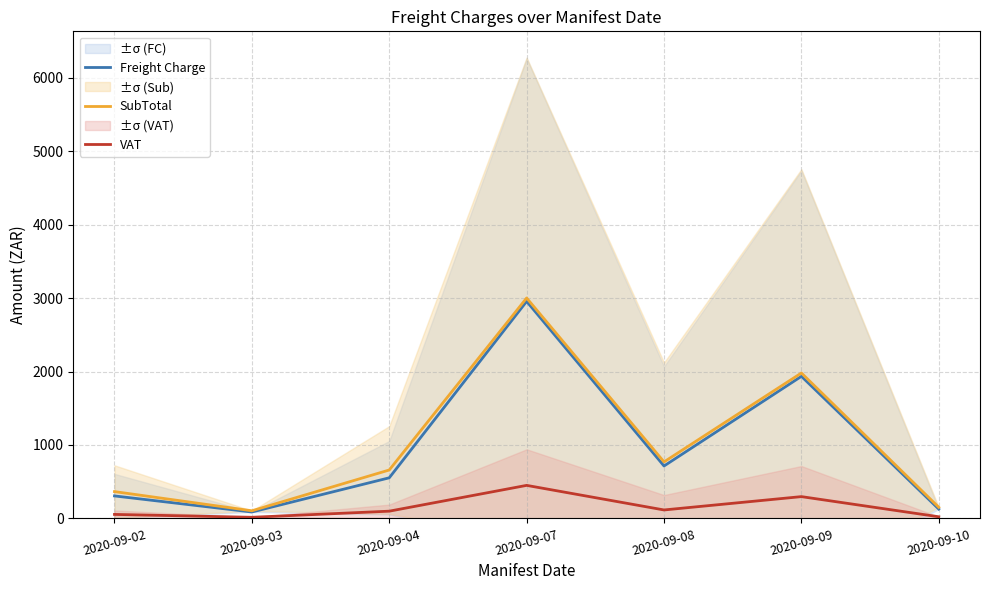

What is the difference between the second highest and second lowest values in the Freight Charge series?

1806.9